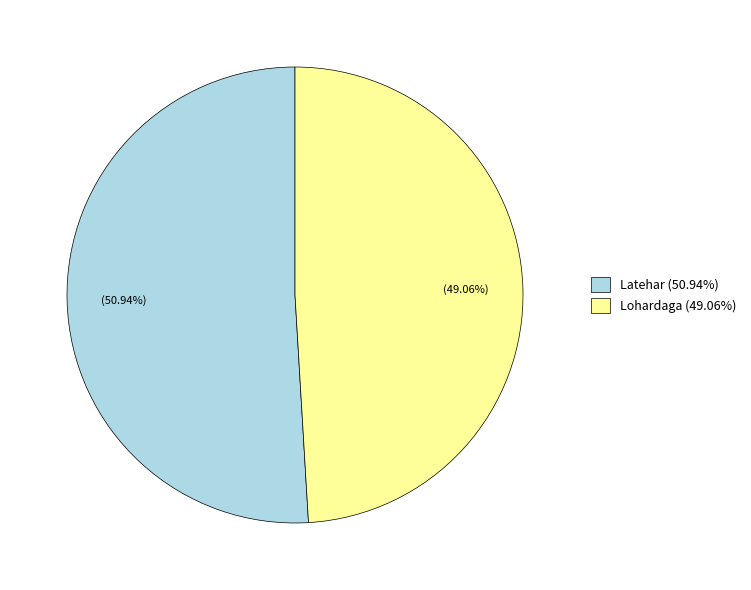

To the nearest percent, what is the combined percentage of Lohardaga and Latehar?

100%